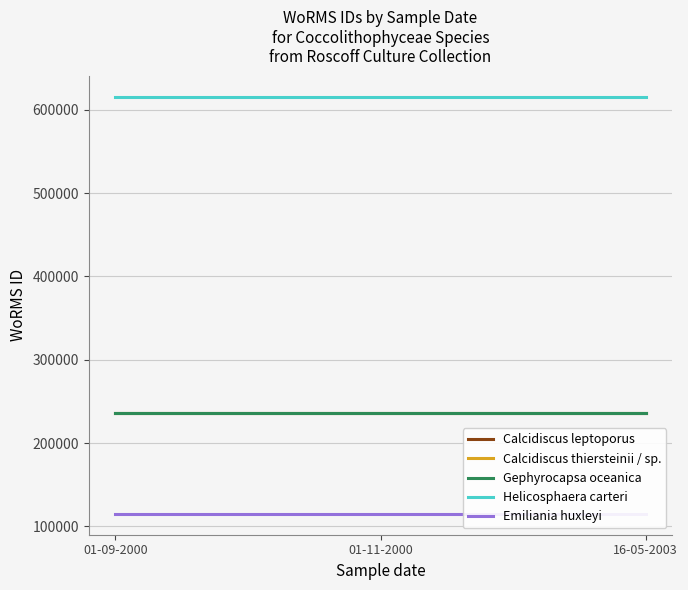

What is the sum of all Helicosphaera carteri values?

1846305